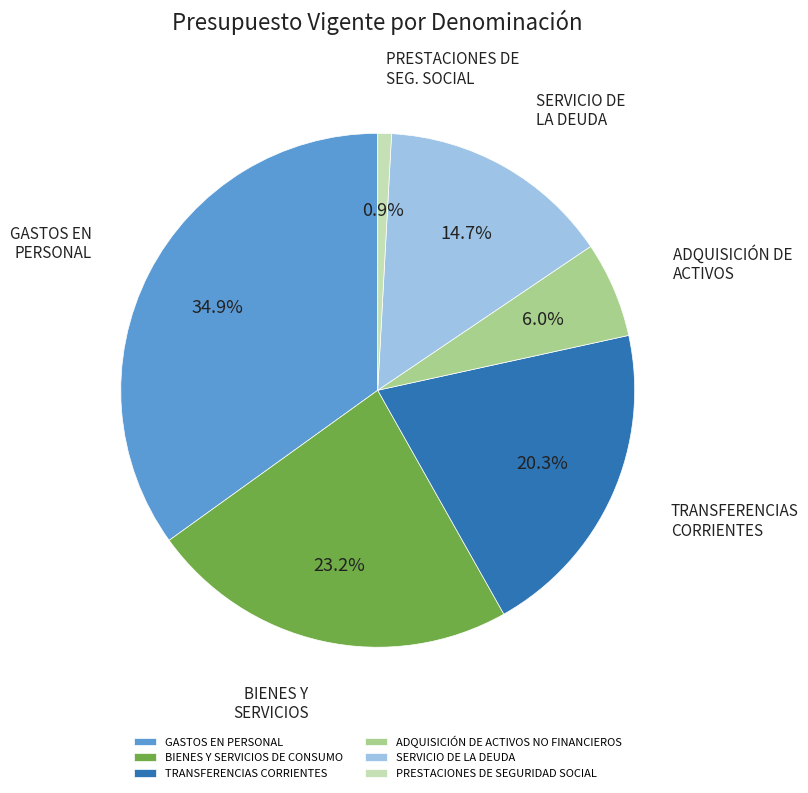

Approximately how many times larger is the value at GASTOS EN PERSONAL compared to TRANSFERENCIAS CORRIENTES?

1.7